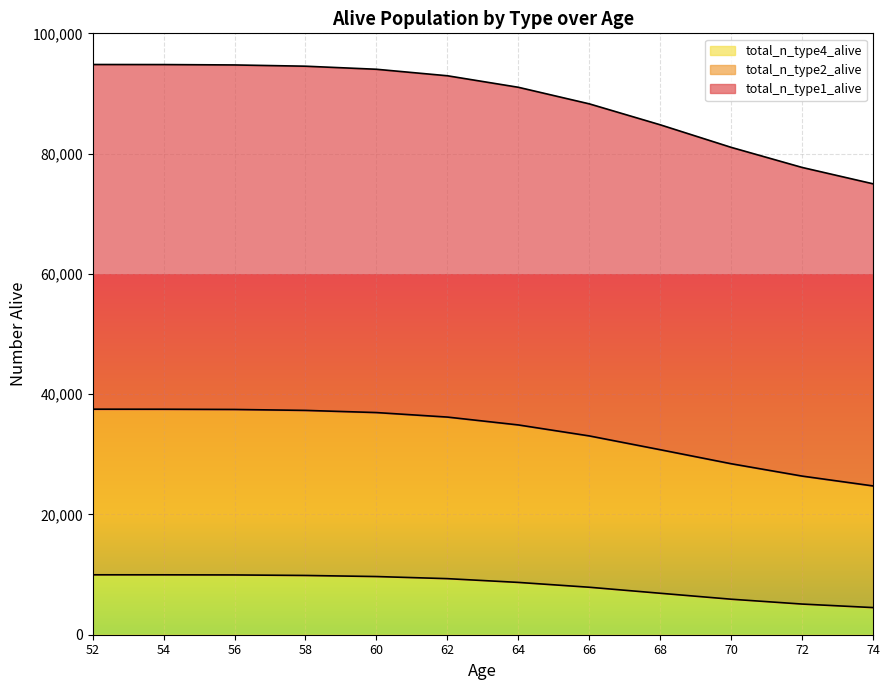

Reading left to right, transcribe all the data shown in this chart.

total_n_type1_alive: 52=94817	54=94806	56=94743	58=94535	60=94025	62=92945	64=91030	66=88275	68=84792	70=81040	72=77700	74=74979
total_n_type2_alive: 52=37505	54=37497	56=37458	58=37302	60=36942	62=36191	64=34884	66=33058	68=30764	70=28432	72=26379	74=24742
total_n_type4_alive: 52=9964	54=9961	56=9940	58=9854	60=9675	62=9324	64=8699	66=7895	68=6895	70=5906	72=5099	74=4513